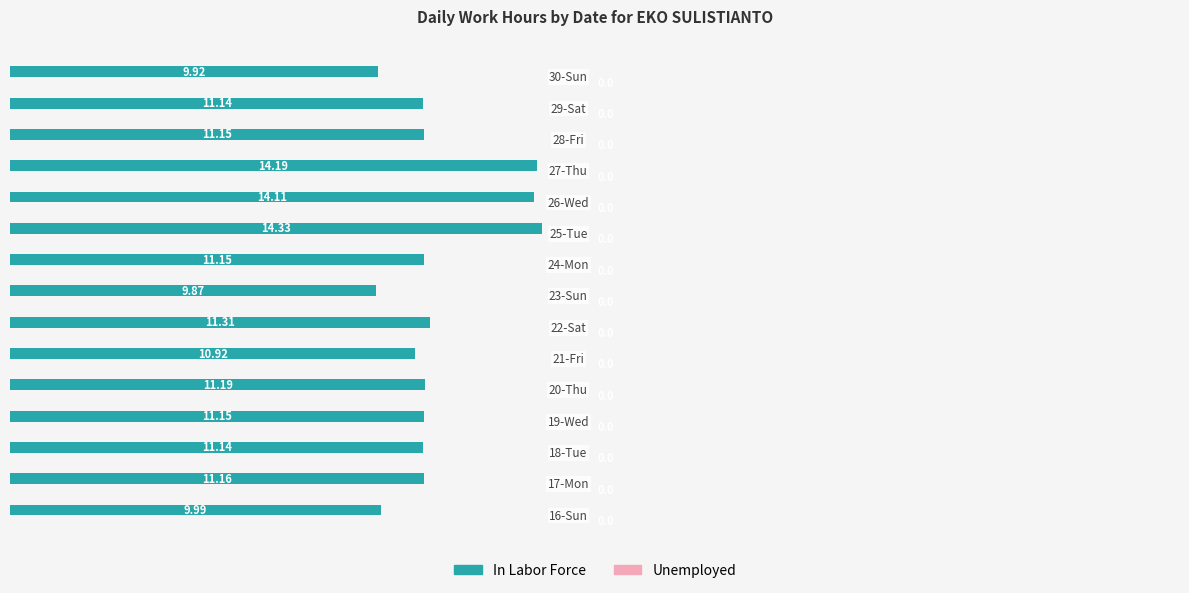

What is the difference between the second highest and second lowest values?

4.3